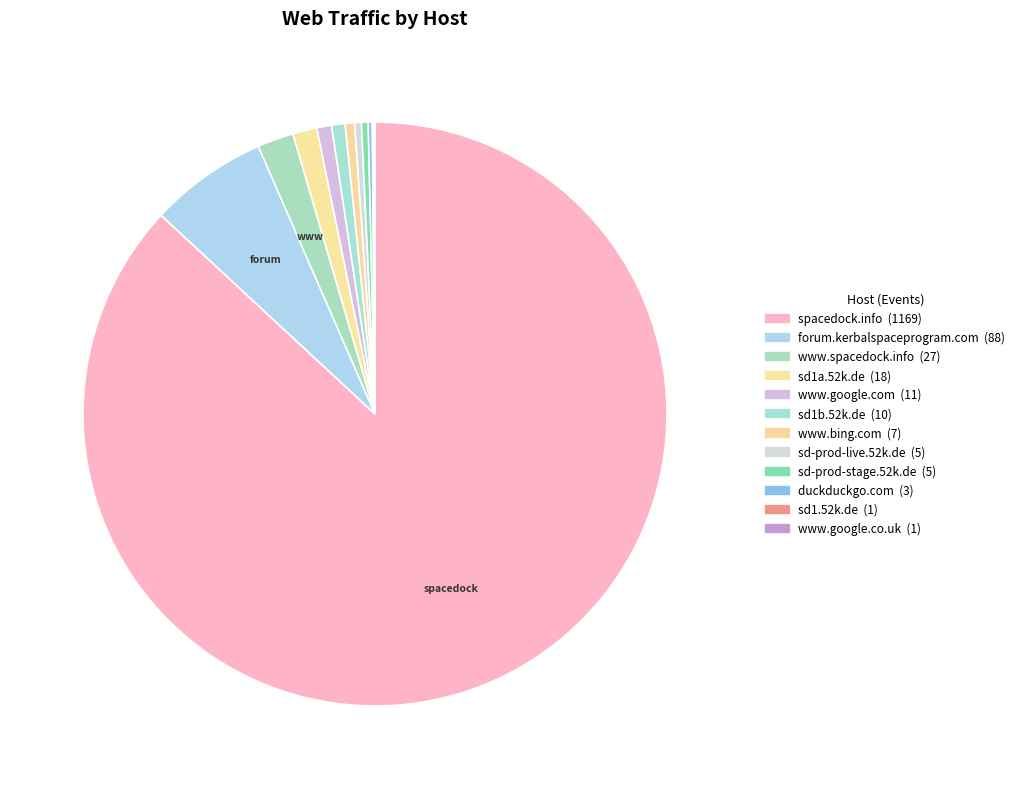

To the nearest percent, what is the average slice percentage?

8%